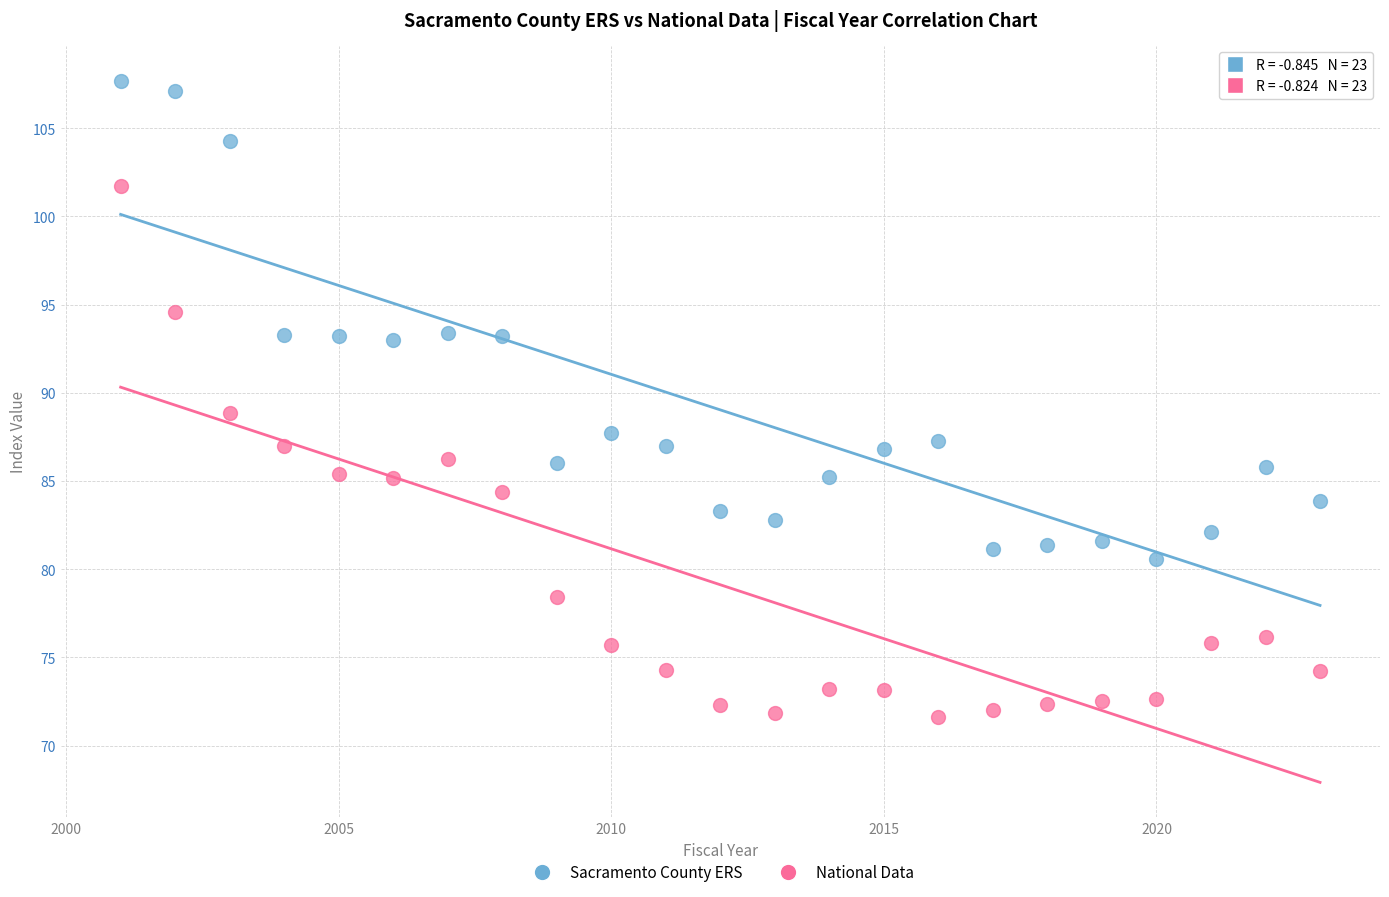

Which series contains the highest Y value?

Sacramento County ERS